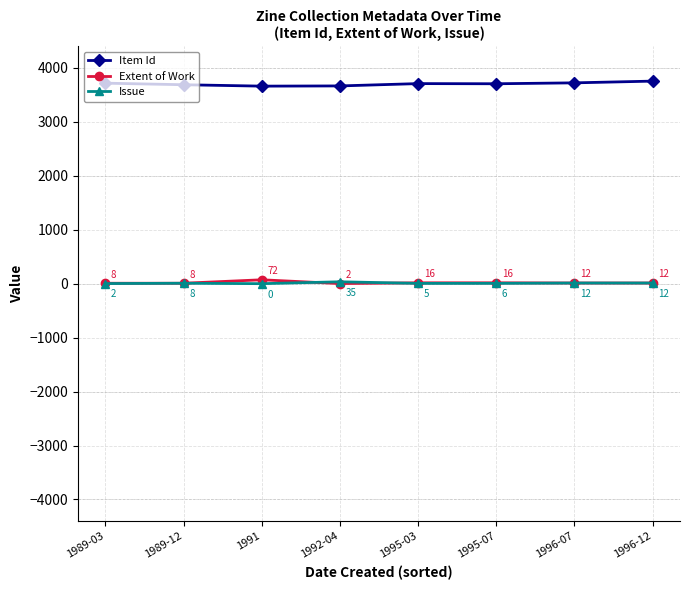

Rank the series by their maximum value, from lowest to highest.

Issue, Extent of Work, Item Id